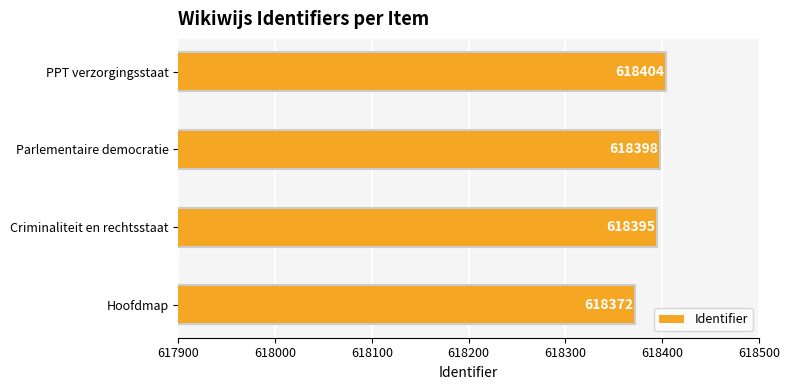

At which label is the value closest to 618388?

Criminaliteit en rechtsstaat